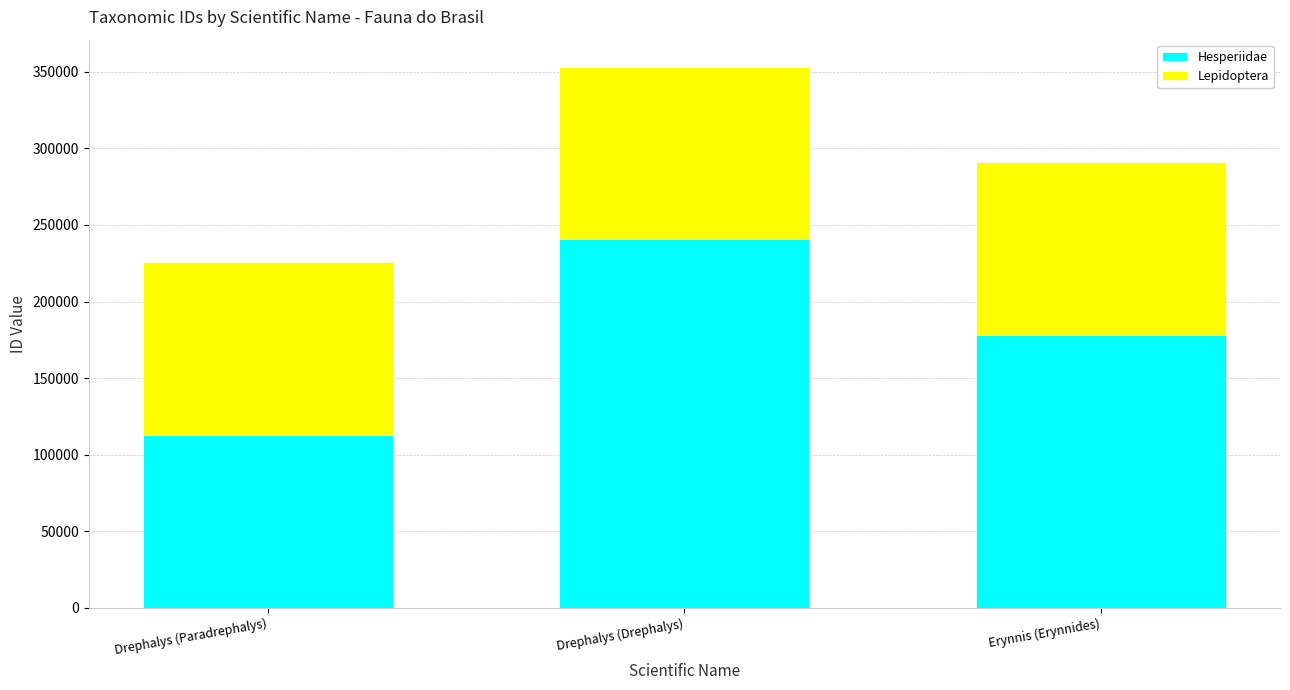

What is the minimum value for Hesperiidae?

112853